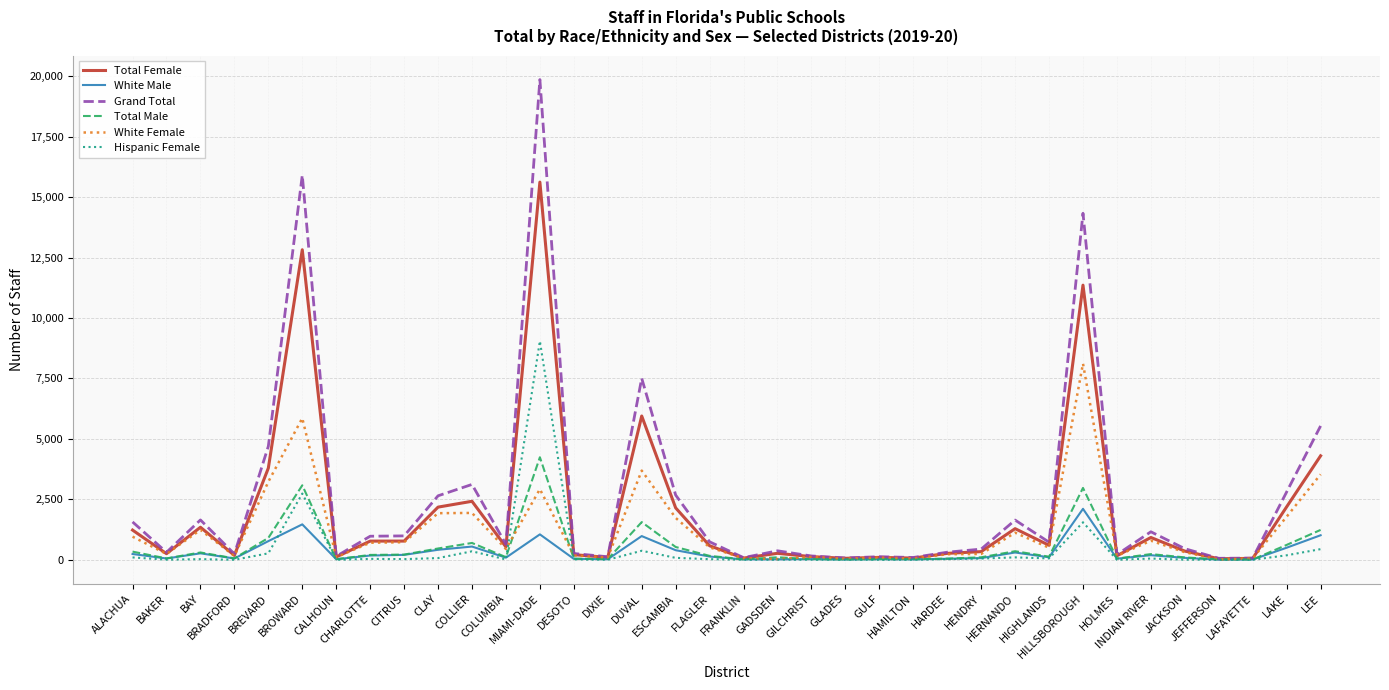

Rank the series by their maximum value, from lowest to highest.

White Male, Total Male, White Female, Hispanic Female, Total Female, Grand Total